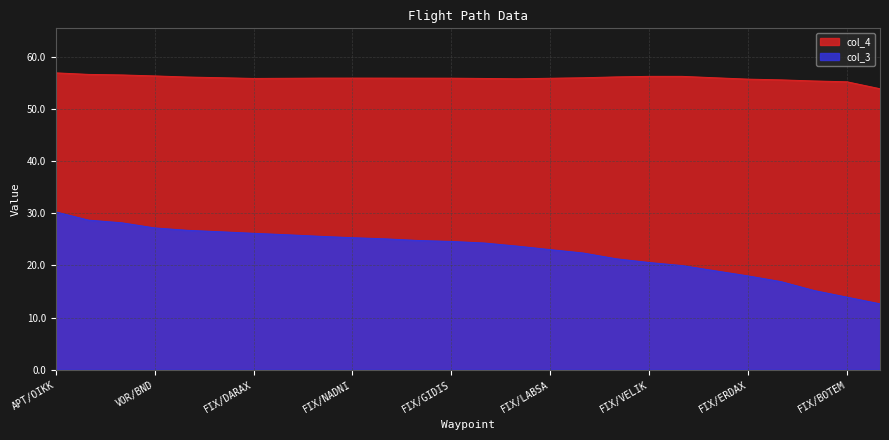

True or false: col_3 and col_4 cross at least once.

False